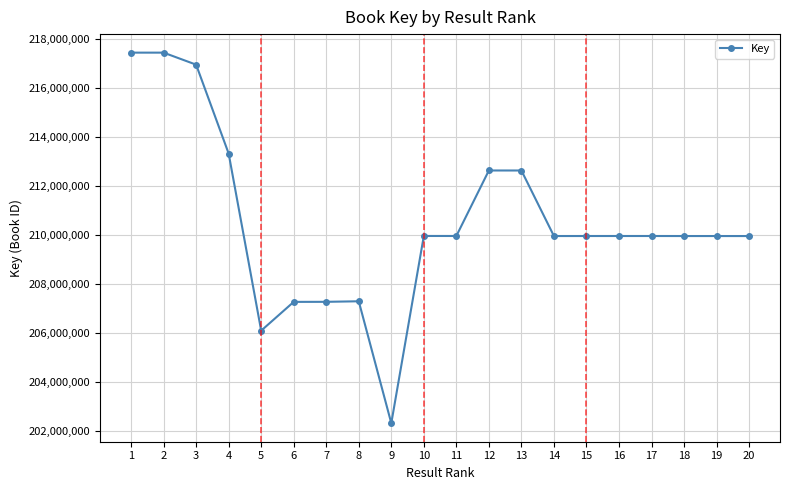

How many series are shown in this chart?

1